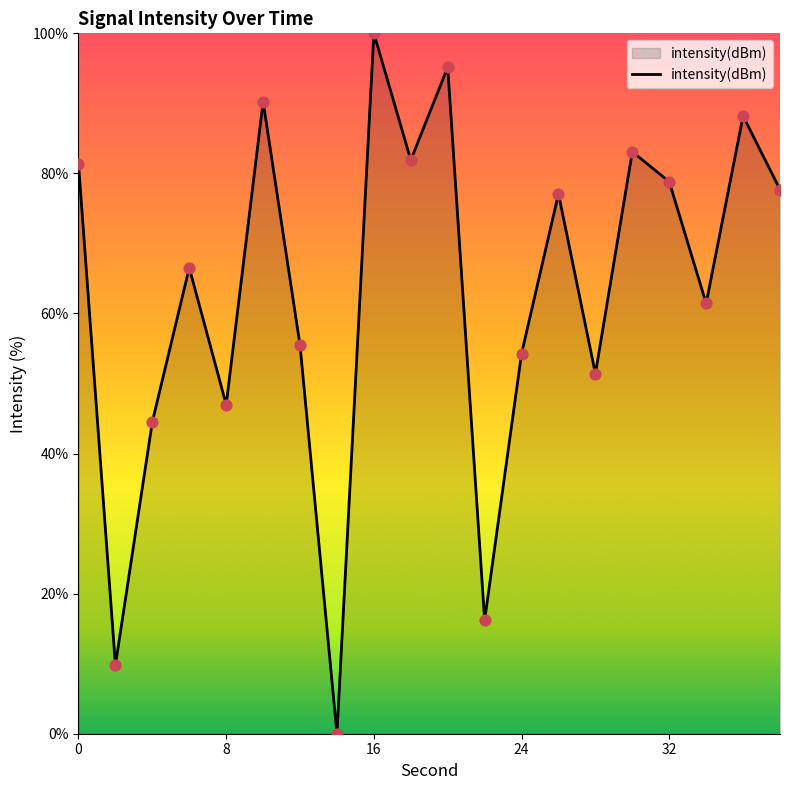

What is the maximum value shown in the chart?

100.0